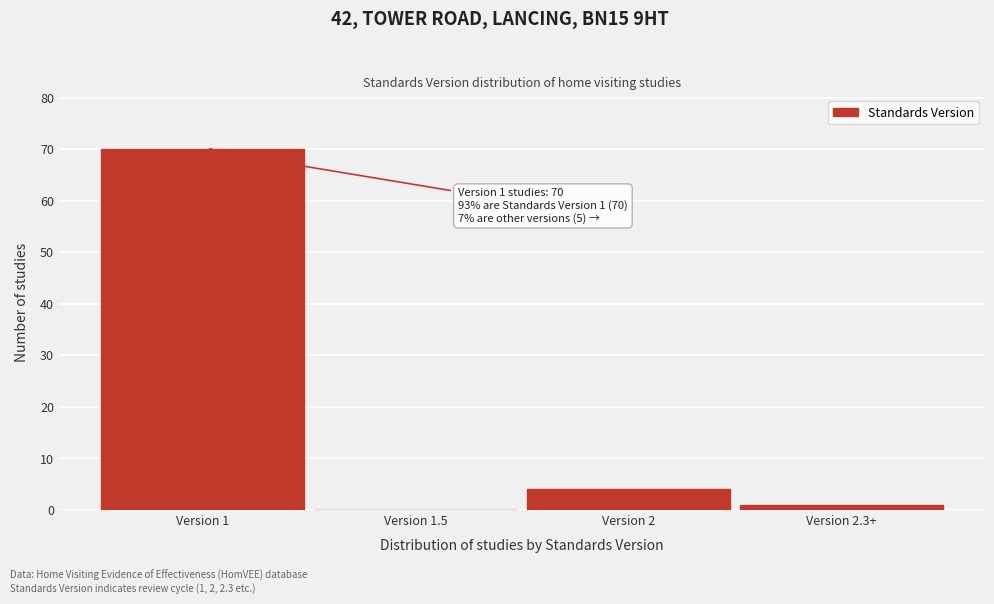

Reading left to right, what are all the values shown in this chart?

Version 1=70	Version 1.5=0	Version 2=4	Version 2.3+=1